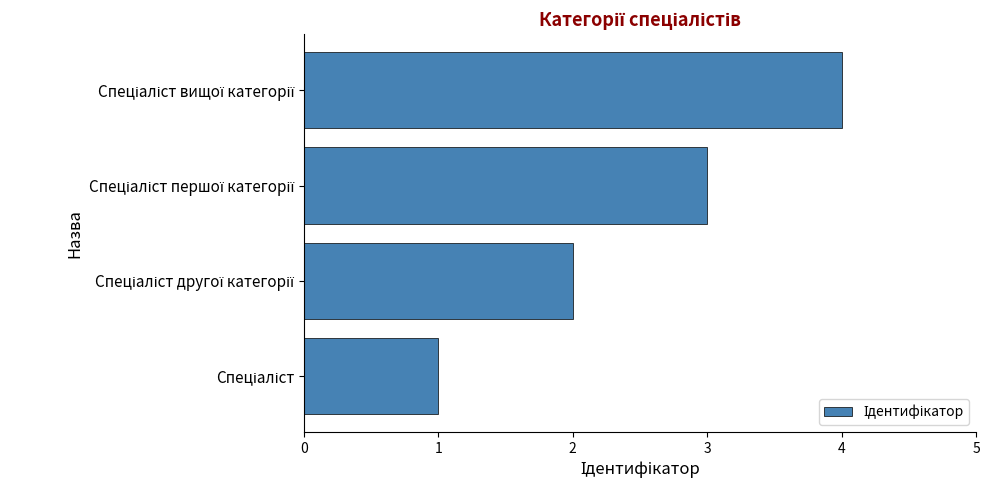

What is the maximum value shown in the chart?

4